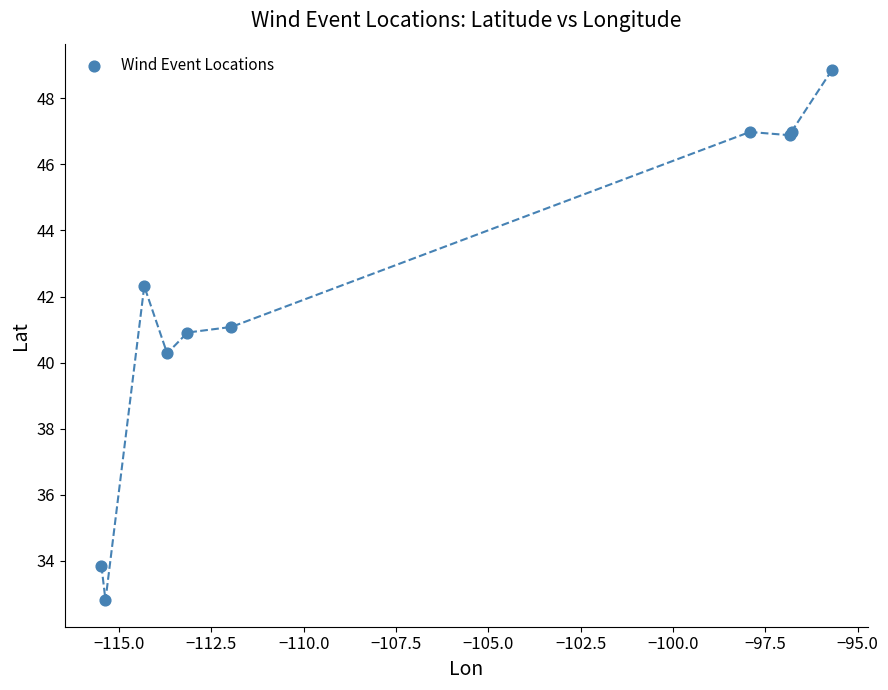

What Y value in the scatter plot is closest to 40?

40.3